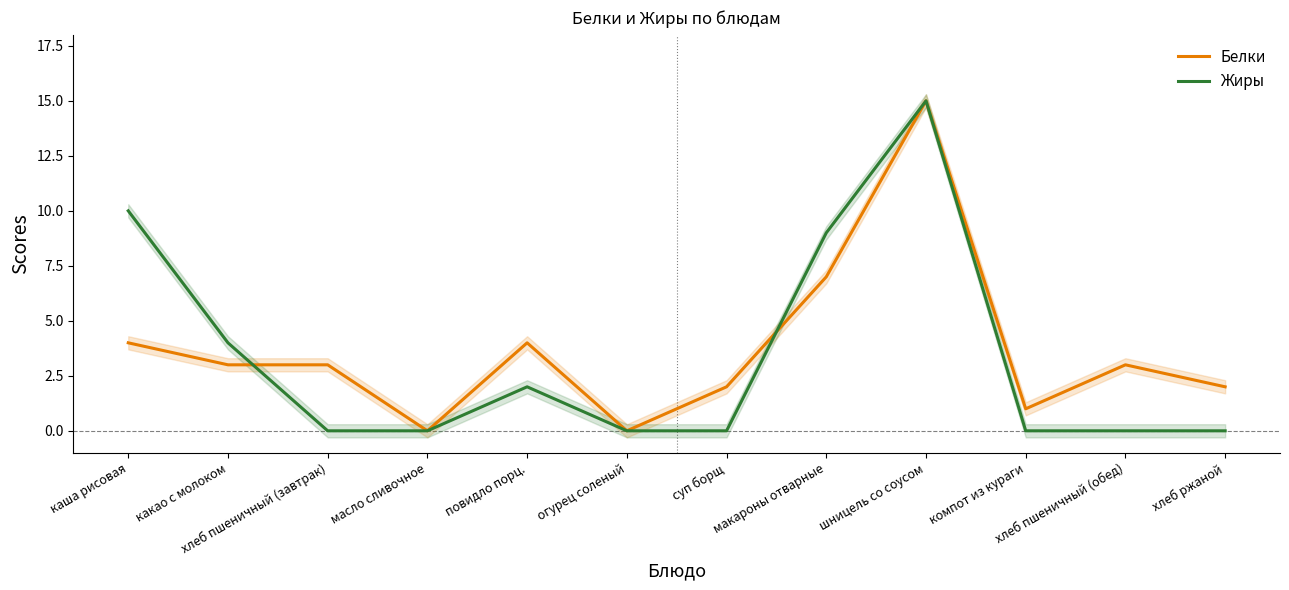

Reading left to right, transcribe all the data shown in this chart.

Белки: 4	3	3	0	4	0	2	7	15	1	3	2
Жиры: 10	4	0	0	2	0	0	9	15	0	0	0